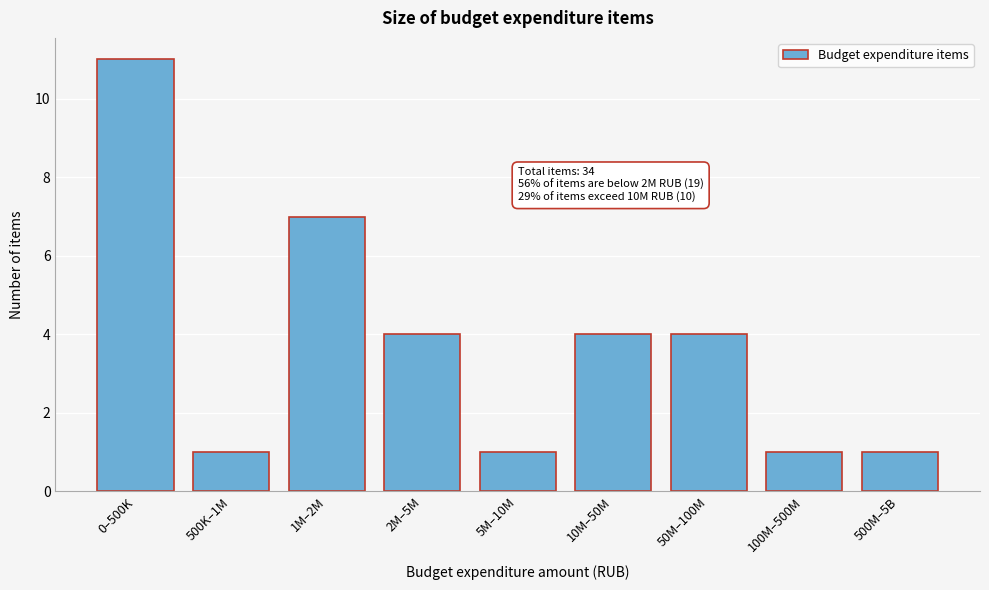

Reading left to right, transcribe all the data shown in this chart.

0–500K=11	500K–1M=1	1M–2M=7	2M–5M=4	5M–10M=1	10M–50M=4	50M–100M=4	100M–500M=1	500M–5B=1